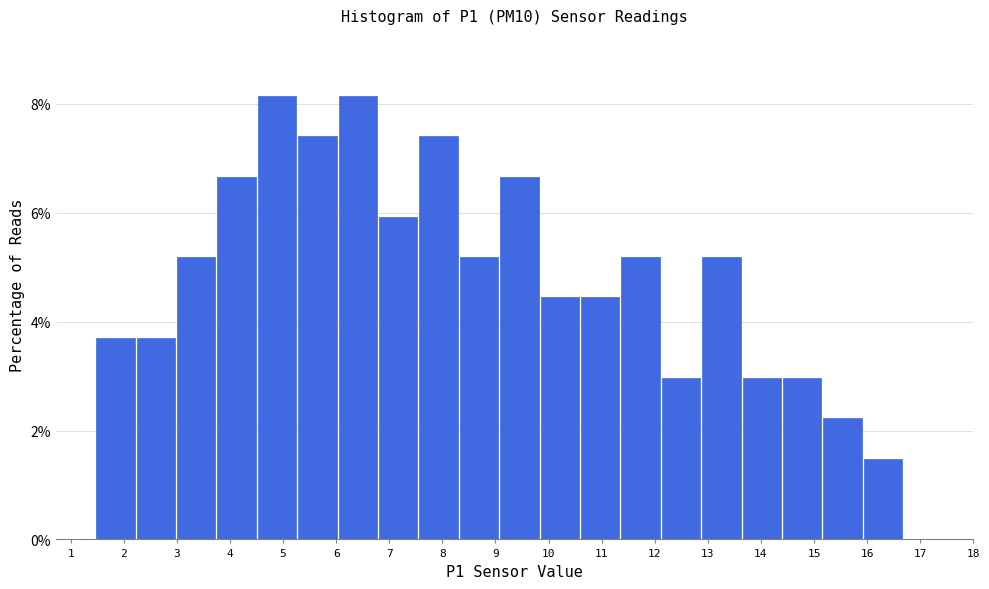

Reading left to right, list every bar in this chart as the range it spans on the x-axis followed by its height. Neither the bar edges nor the heights are printed on the chart, so give them approximately, as read against the axes.

1.5 to 2.2: 3.8
2.2 to 3.0: 3.8
3.0 to 3.8: 5.2
3.8 to 4.5: 6.6
4.5 to 5.3: 8.2
5.3 to 6.0: 7.4
6.0 to 6.8: 8.2
6.8 to 7.6: 6.0
7.6 to 8.3: 7.4
8.3 to 9.1: 5.2
9.1 to 9.9: 6.6
9.9 to 10.6: 4.4
10.6 to 11.4: 4.4
11.4 to 12.1: 5.2
12.1 to 12.9: 3.0
12.9 to 13.7: 5.2
13.7 to 14.4: 3.0
14.4 to 15.2: 3.0
15.2 to 15.9: 2.2
15.9 to 16.7: 1.4